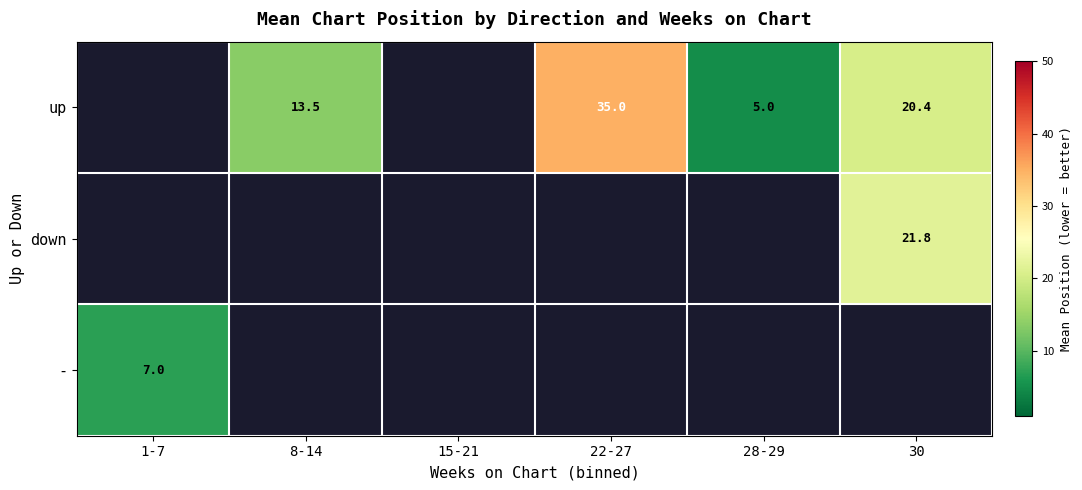

At 28-29, list the series in order from smallest to largest.

up, down, -